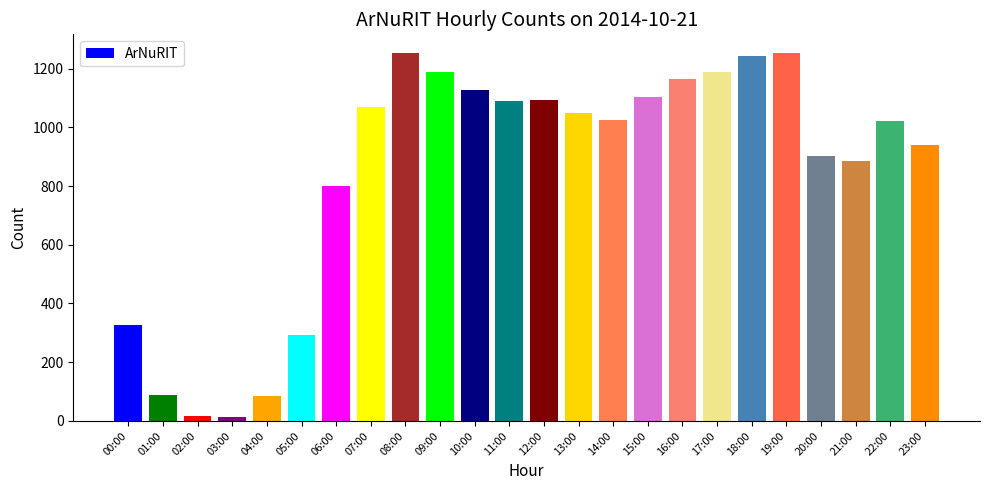

What is the label of the 13th bar from the left?

12:00